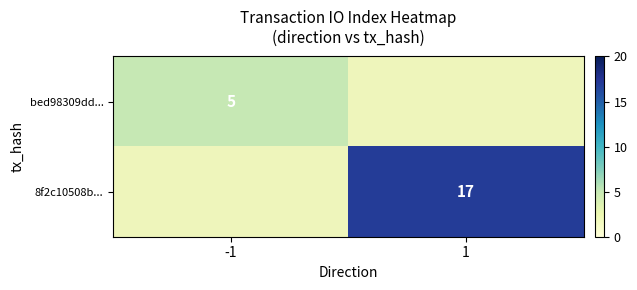

Is the value of bed98309dd... at -1 greater than the value of 8f2c10508b... at 1?

No